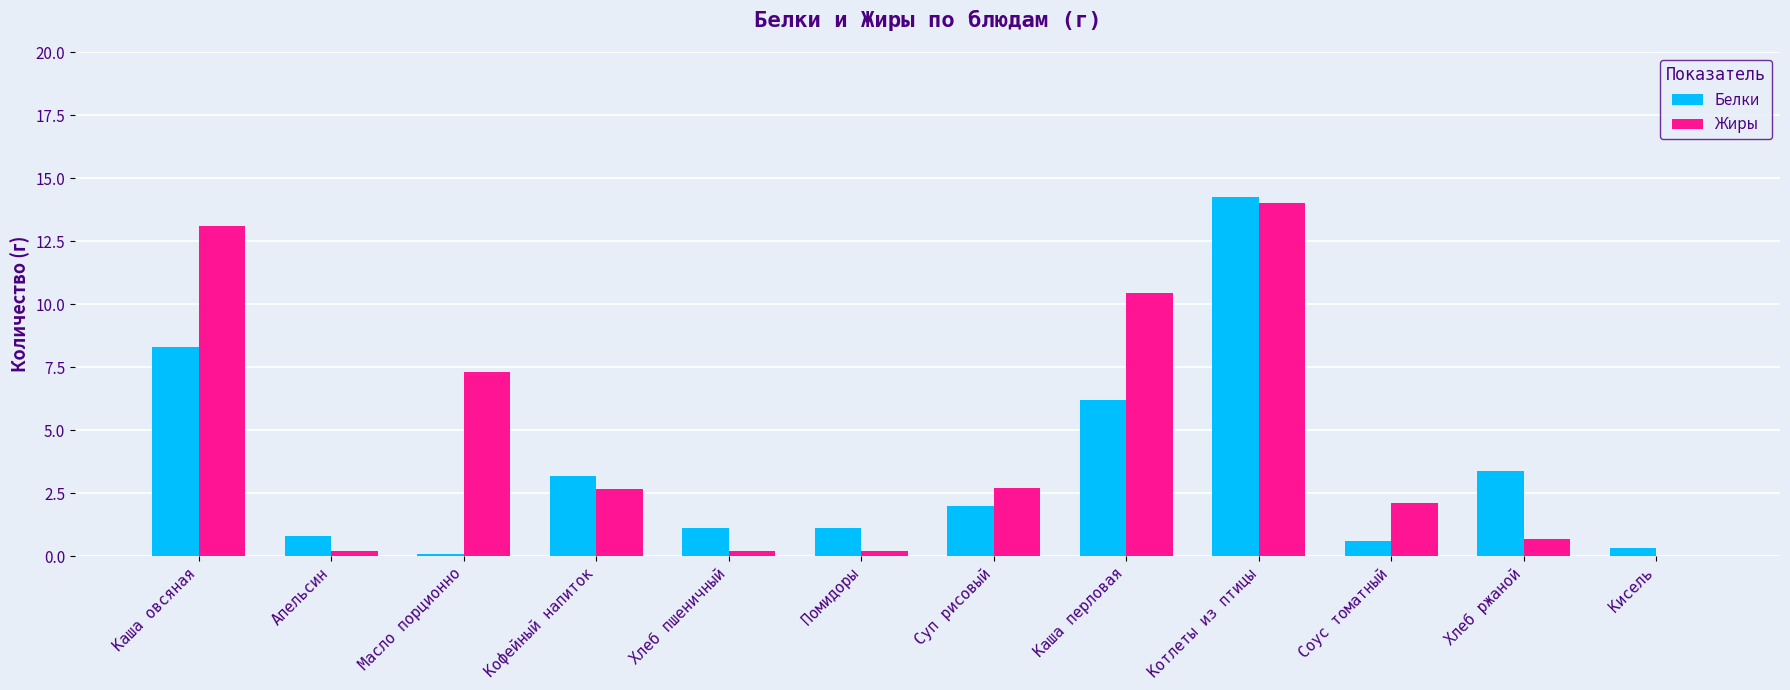

Is it true that Жиры equals 3.3 at Соус томатный?

False